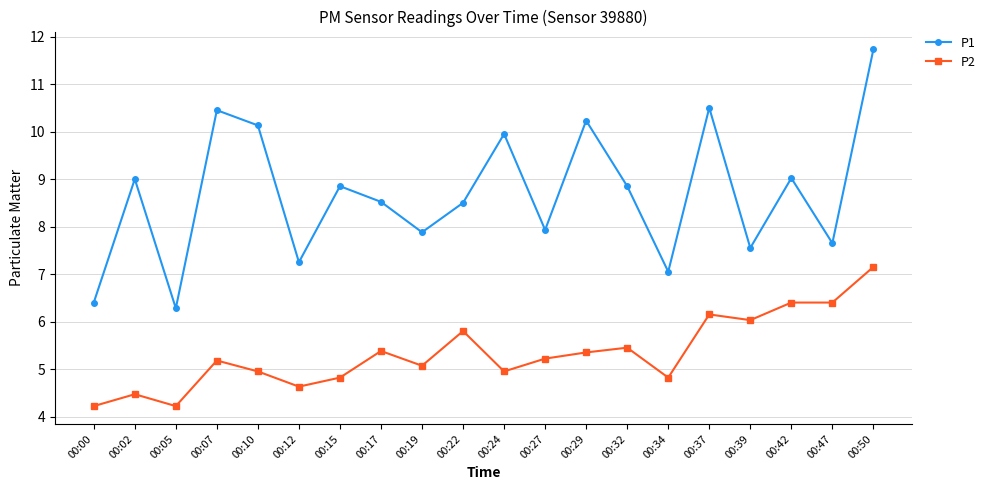

What is the highest value of the P2 series?

7.2